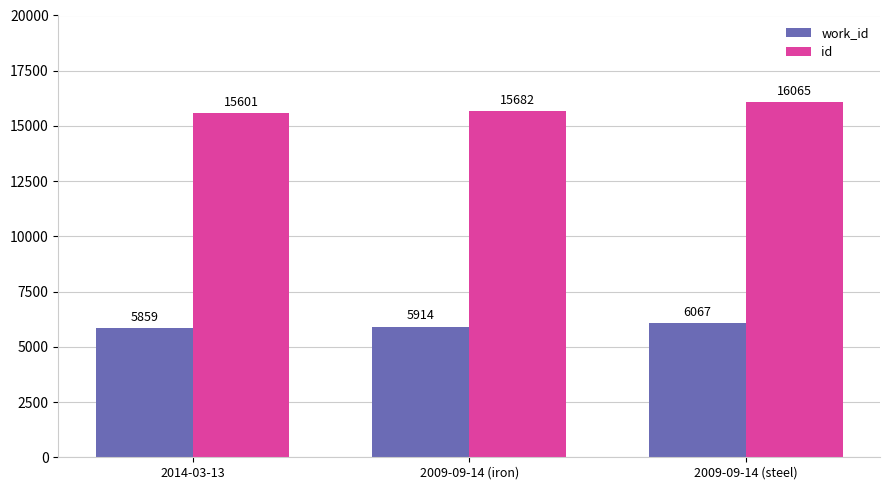

Are the bars horizontal?

No